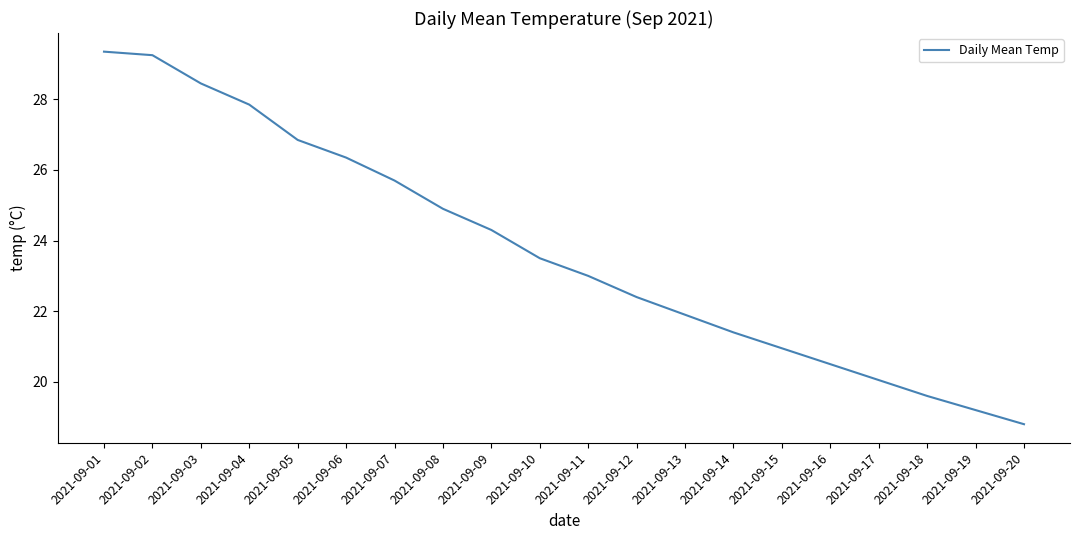

True or false: the data shows 9.8 at 2021-09-14.

False